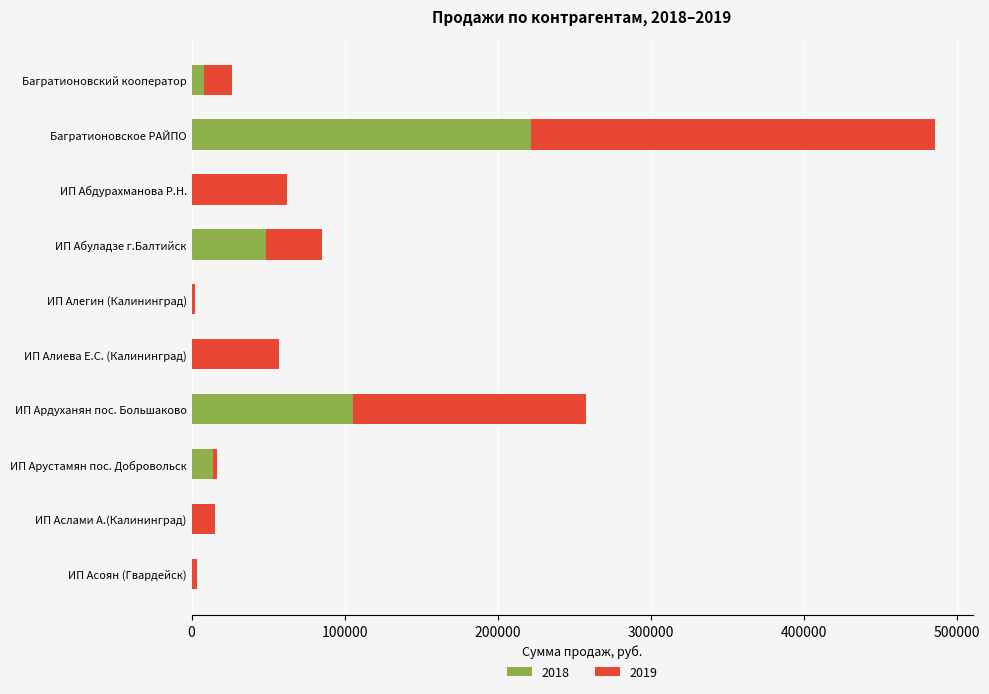

The value of 2018 at ИП Абдурахманова Р.Н. is -132135.2. True or false?

False